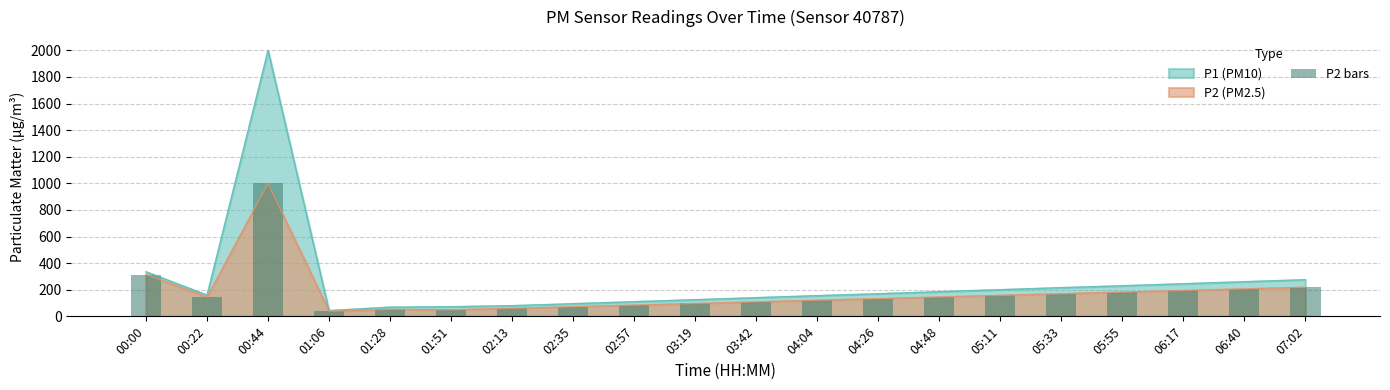

Rank the categories by value from highest to lowest.

00:44, 00:00, 07:02, 06:40, 06:17, 05:55, 05:33, 05:11, 04:48, 00:22, 04:26, 04:04, 03:42, 03:19, 02:57, 02:35, 02:13, 01:28, 01:51, 01:06